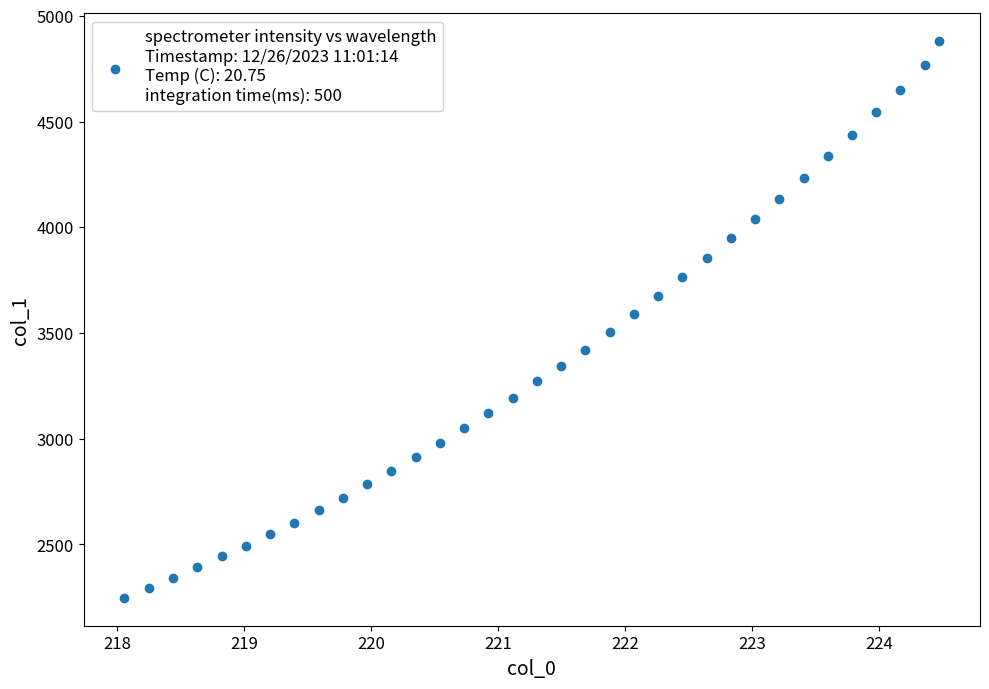

What is the range of X values (max minus min)?

6.4